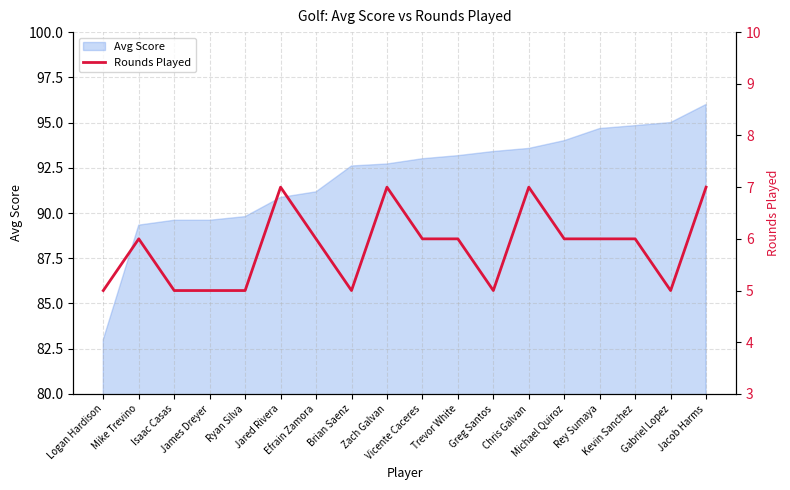

What is the maximum value for Avg Score?

96.0